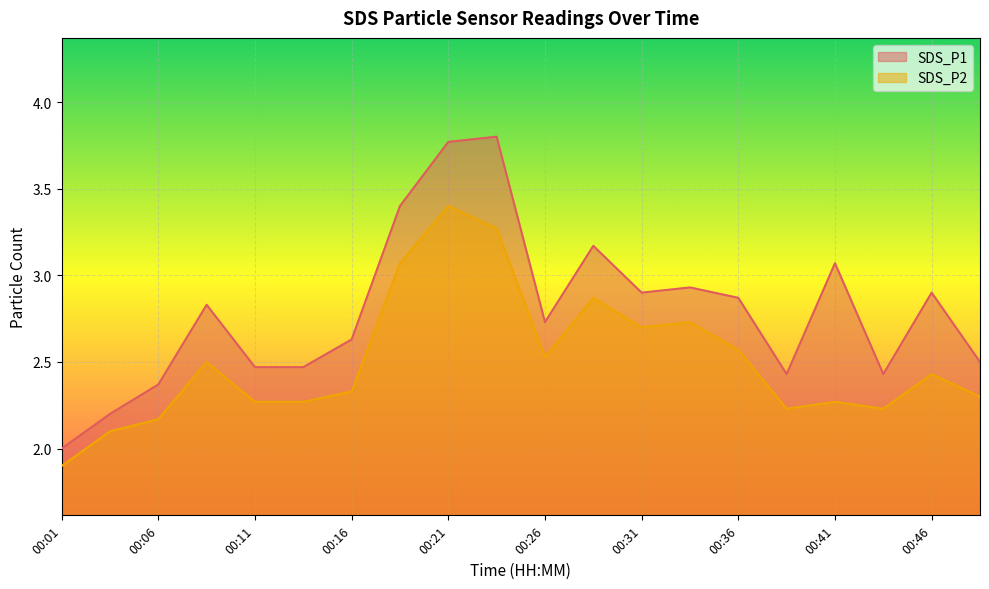

What is the sum of all SDS_P1 values?

55.9